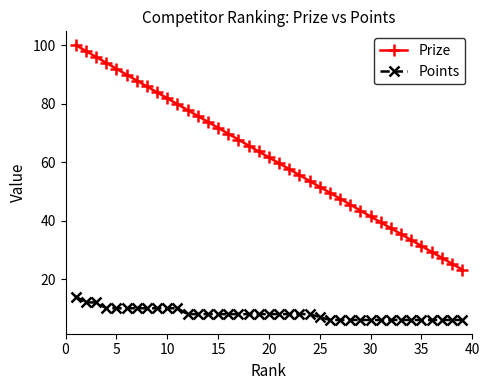

What is the greatest value displayed?

100.0